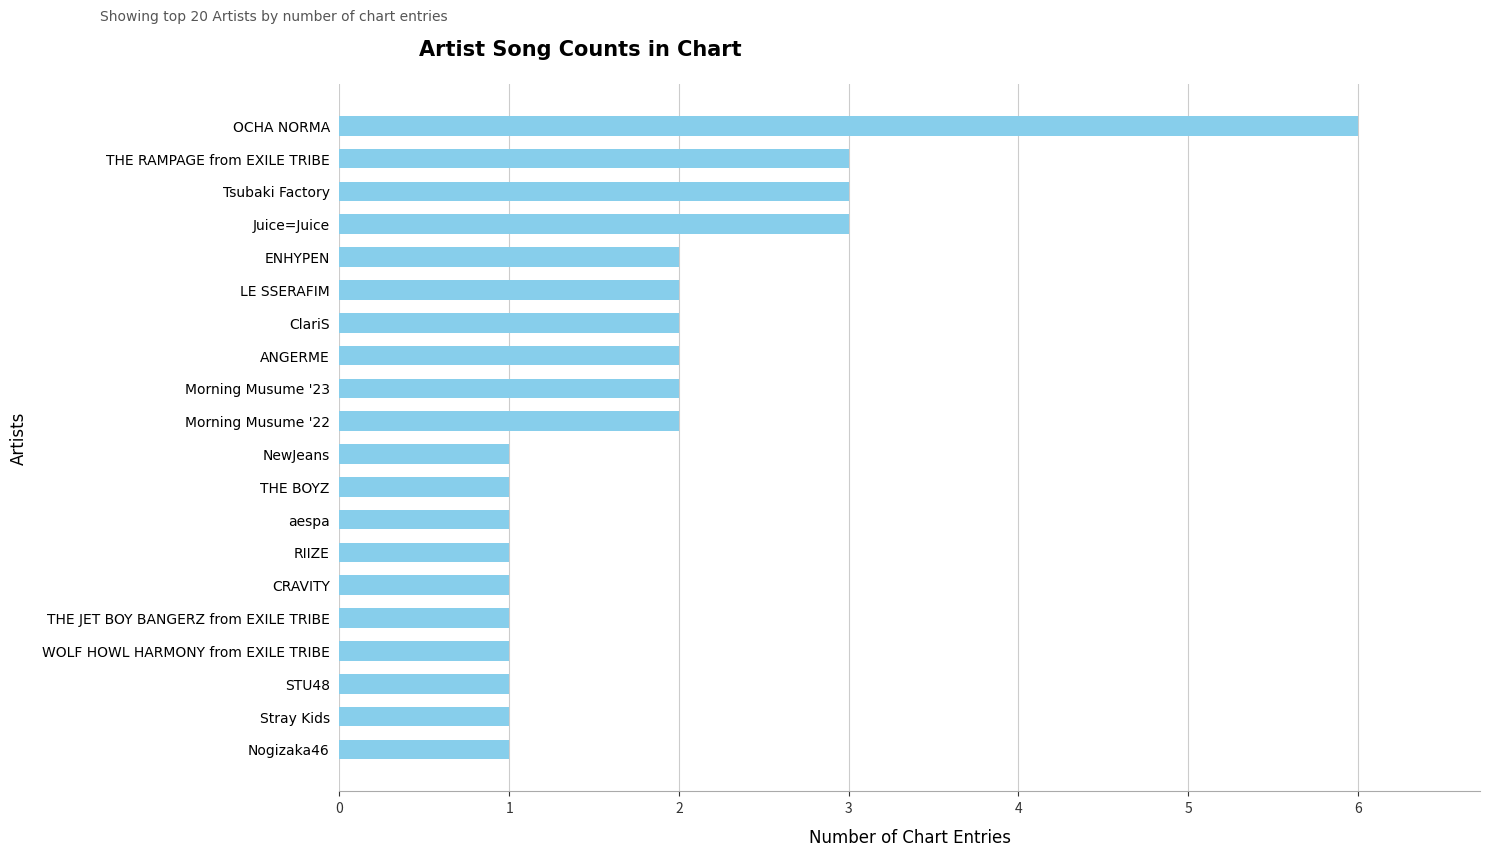

What is the change in value from aespa to THE RAMPAGE from EXILE TRIBE?

+2